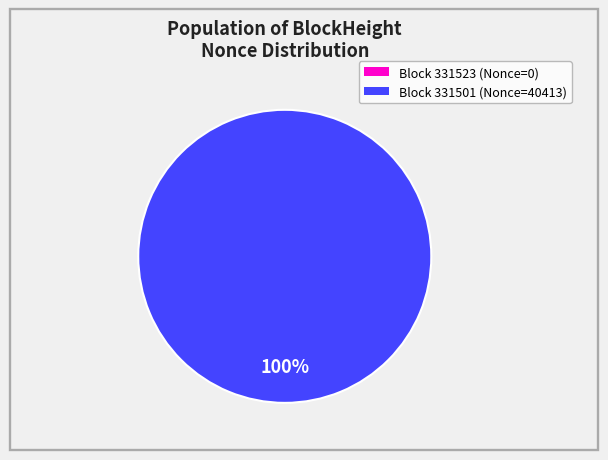

To the nearest percent, what is the difference between the largest and smallest slice percentages?

100%